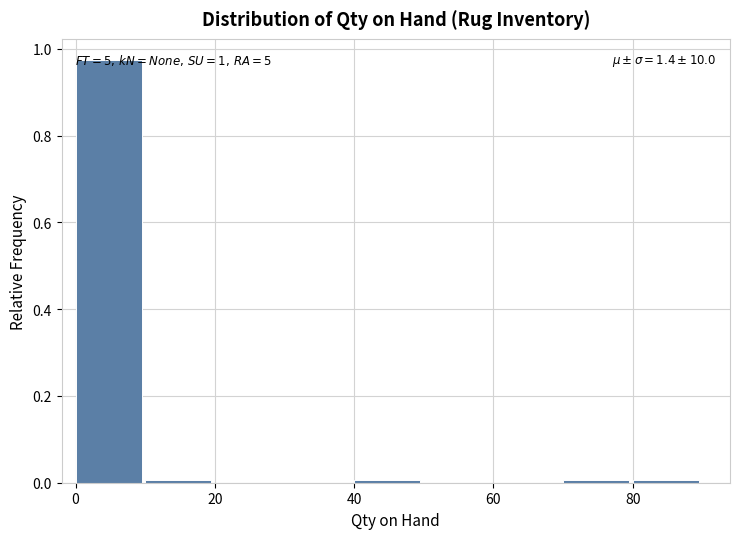

Which range on the x-axis has the tallest bar?

0 to 10